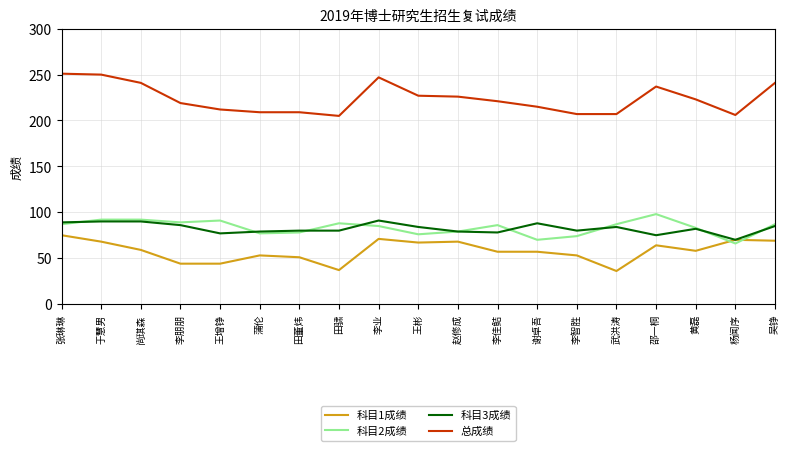

What is the highest value of the 科目3成绩 series?

91